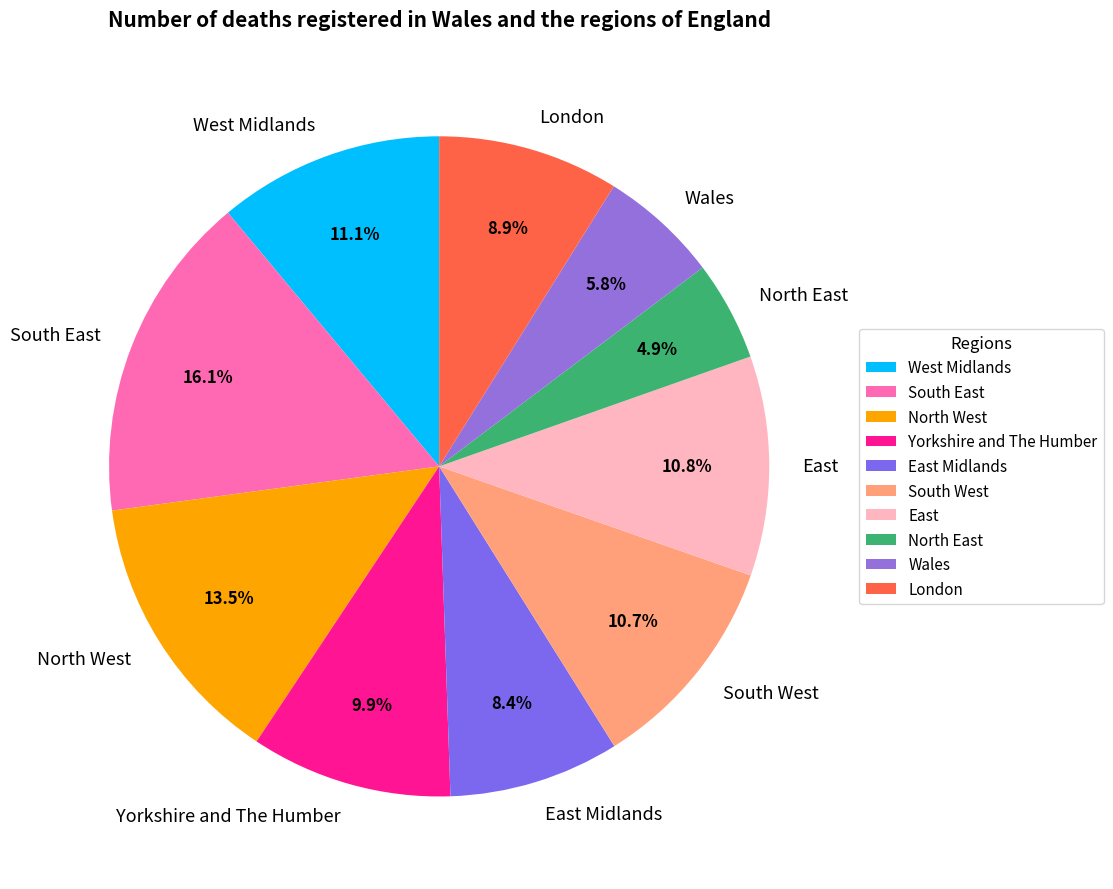

What is the smallest slice in the pie chart?

North East